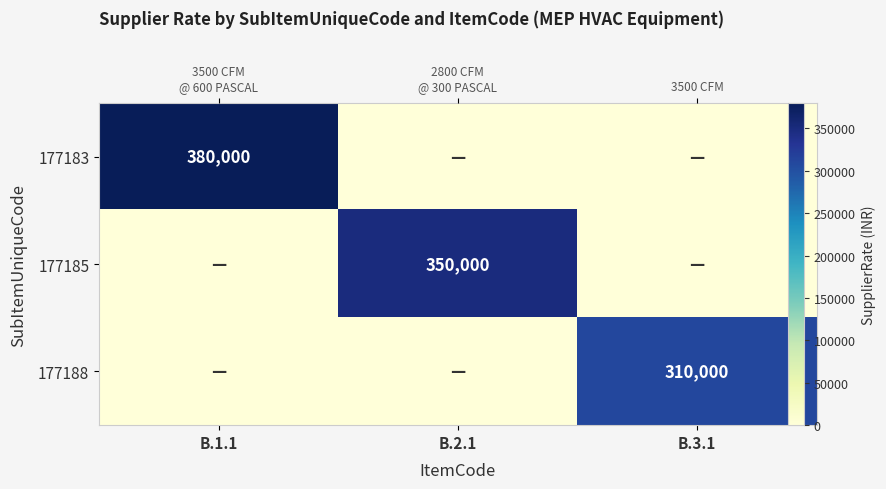

The 177183 series shows 511774 at B.1.1. True or false?

False